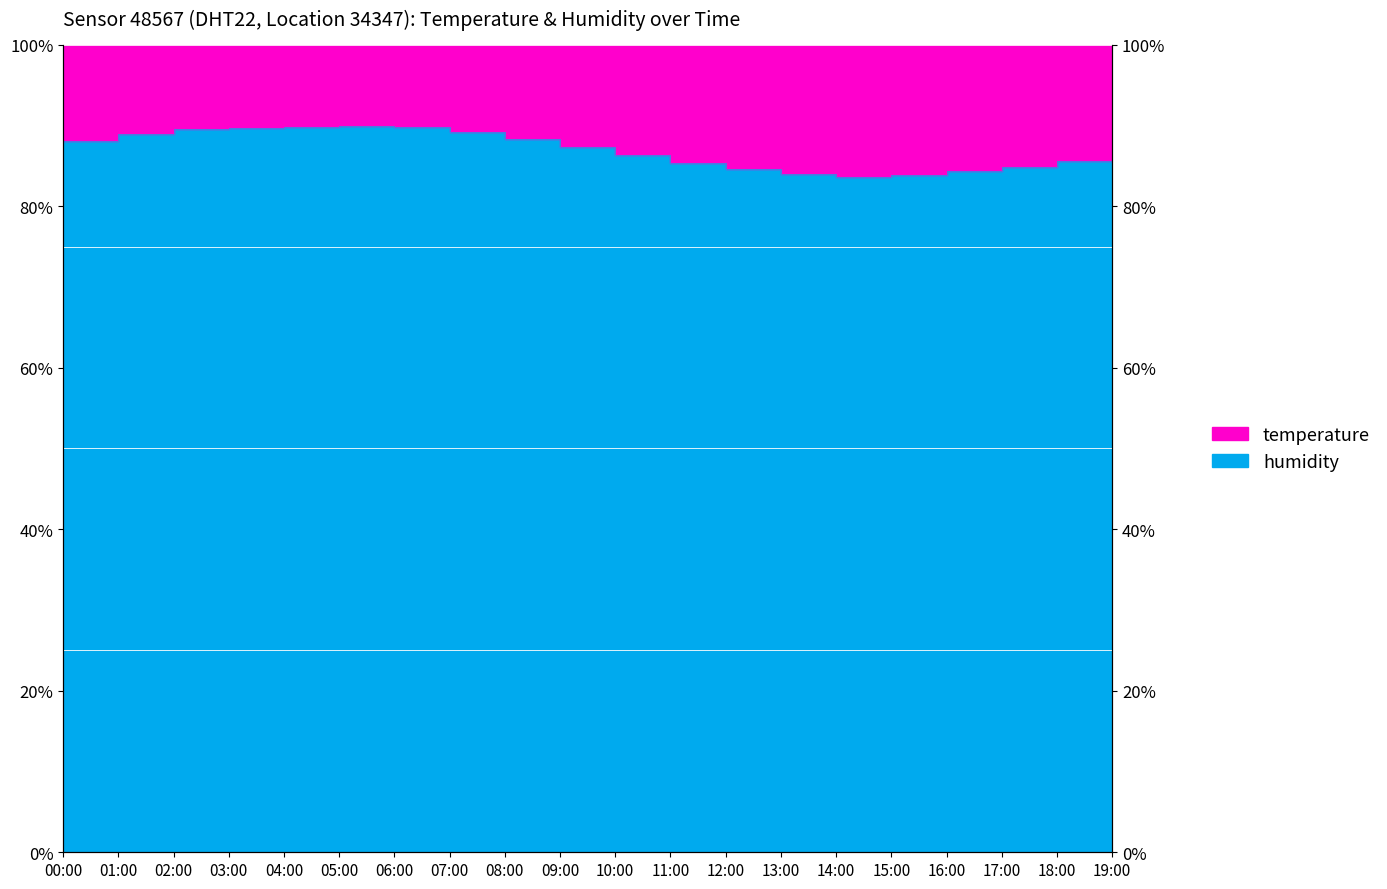

What position from the right is 11:00?

9